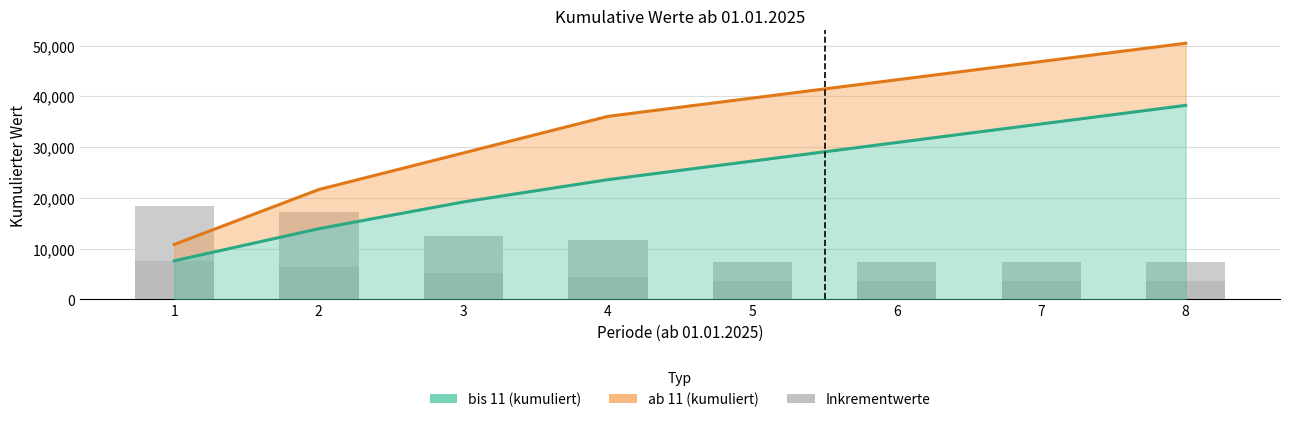

Does the chart contain stacked bars?

No